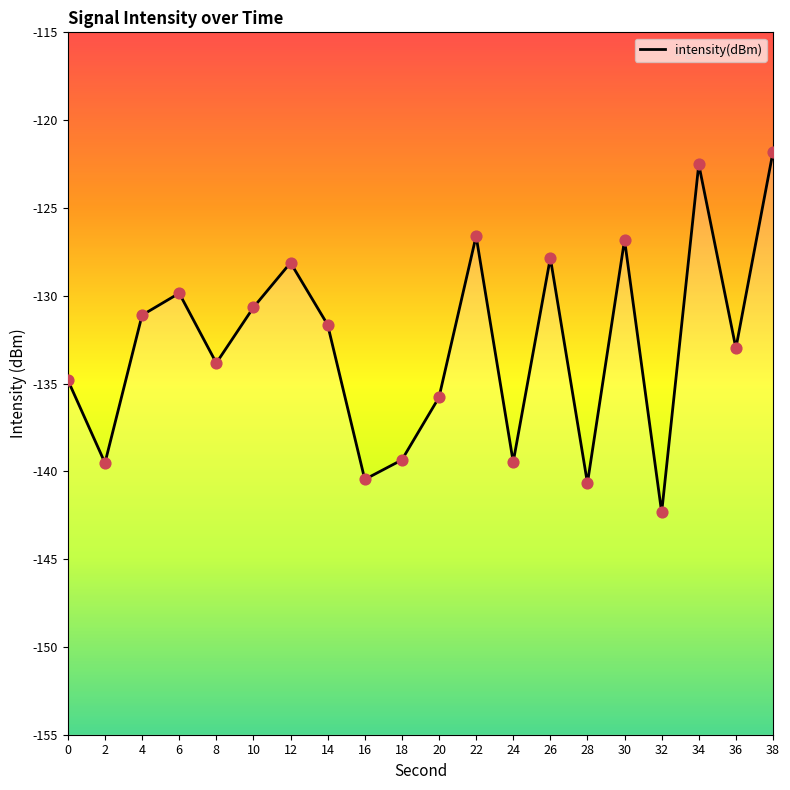

Between 6 and 20, which is larger?

6